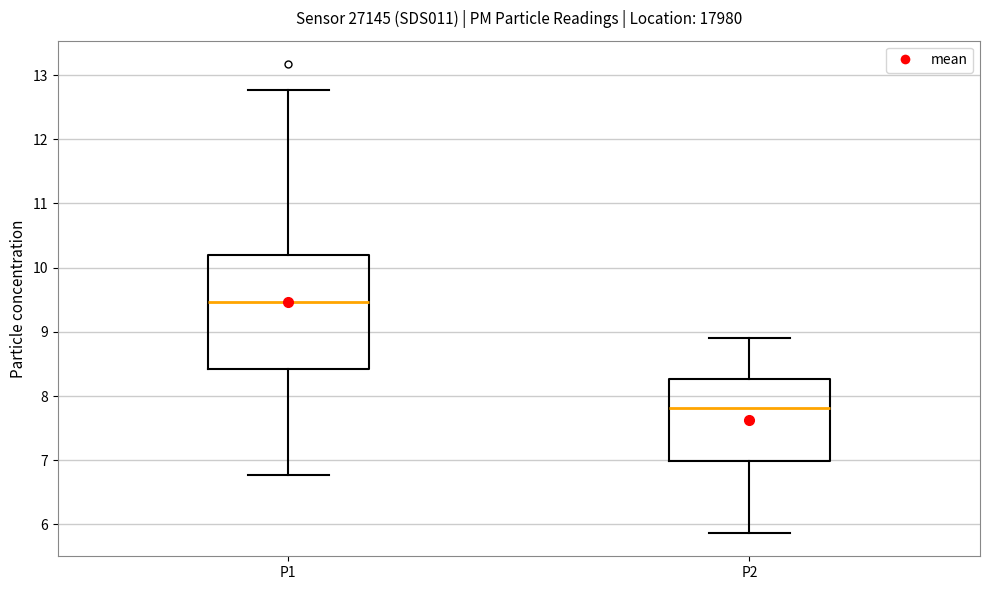

Reading left to right, read every box against the y-axis: the position of its median line, the range the box covers, and the ends of its whiskers. The values are not printed on the chart, so give them approximately, as read against the axis.

P1: median 9.5, box 8.4 to 10.2, whiskers 6.8 to 12.8
P2: median 7.8, box 7.0 to 8.3, whiskers 5.9 to 8.9